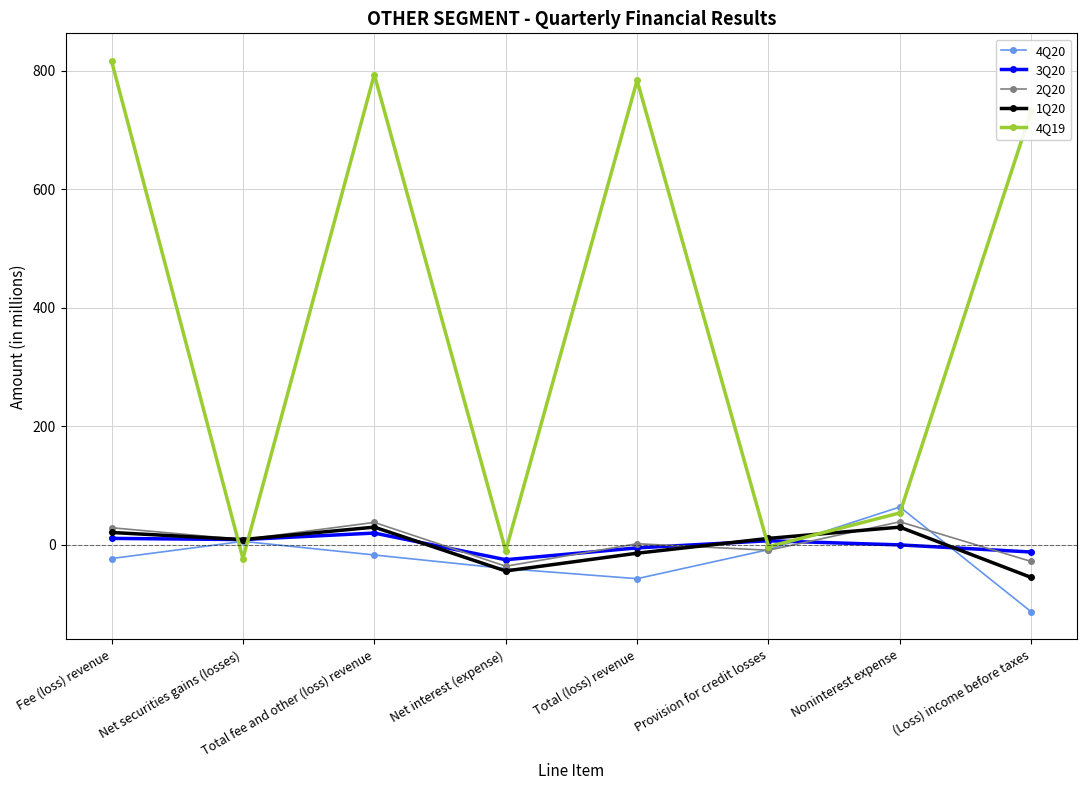

Count the number of data series in this chart.

5